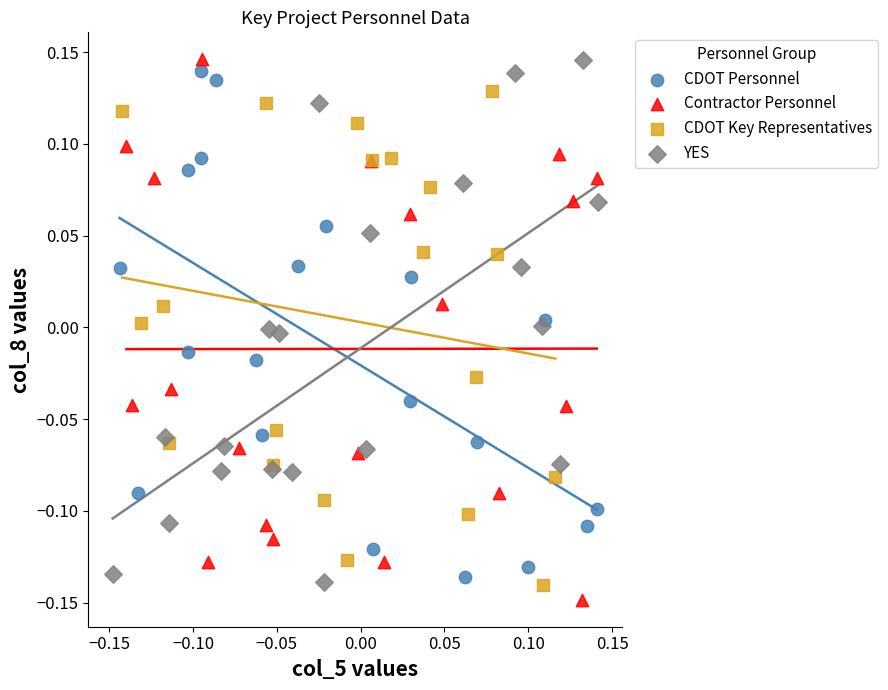

What are all the series names shown in the legend?

CDOT Personnel, Contractor Personnel, CDOT Key Representatives, YES